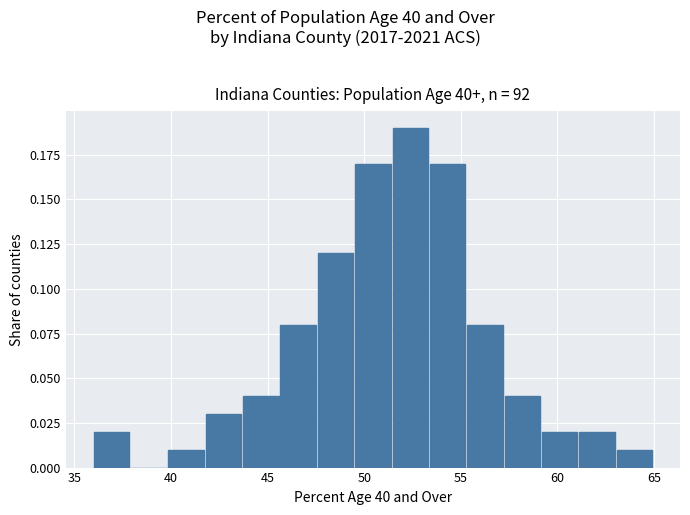

Read against the x-axis, roughly where is the centre of the tallest bar?

52.5